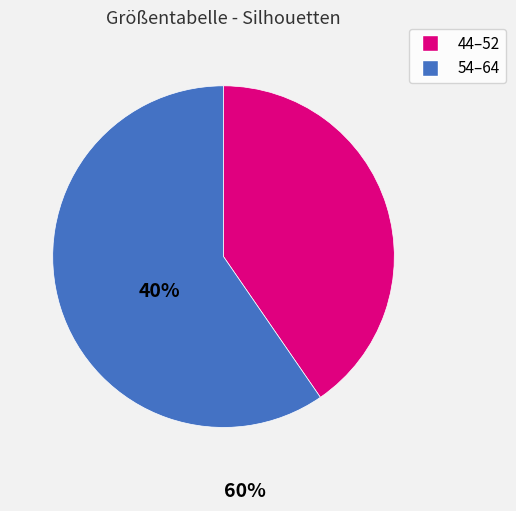

Does any single category account for the majority?

Yes